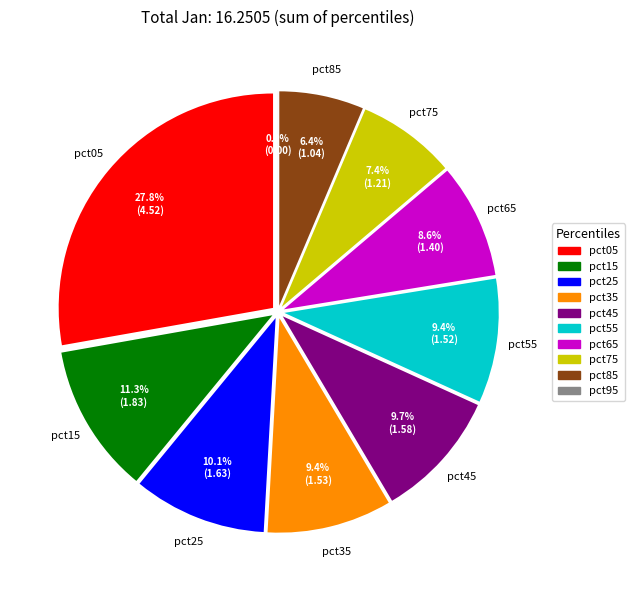

The pct95 slice represents 0% of the pie. True or false?

True